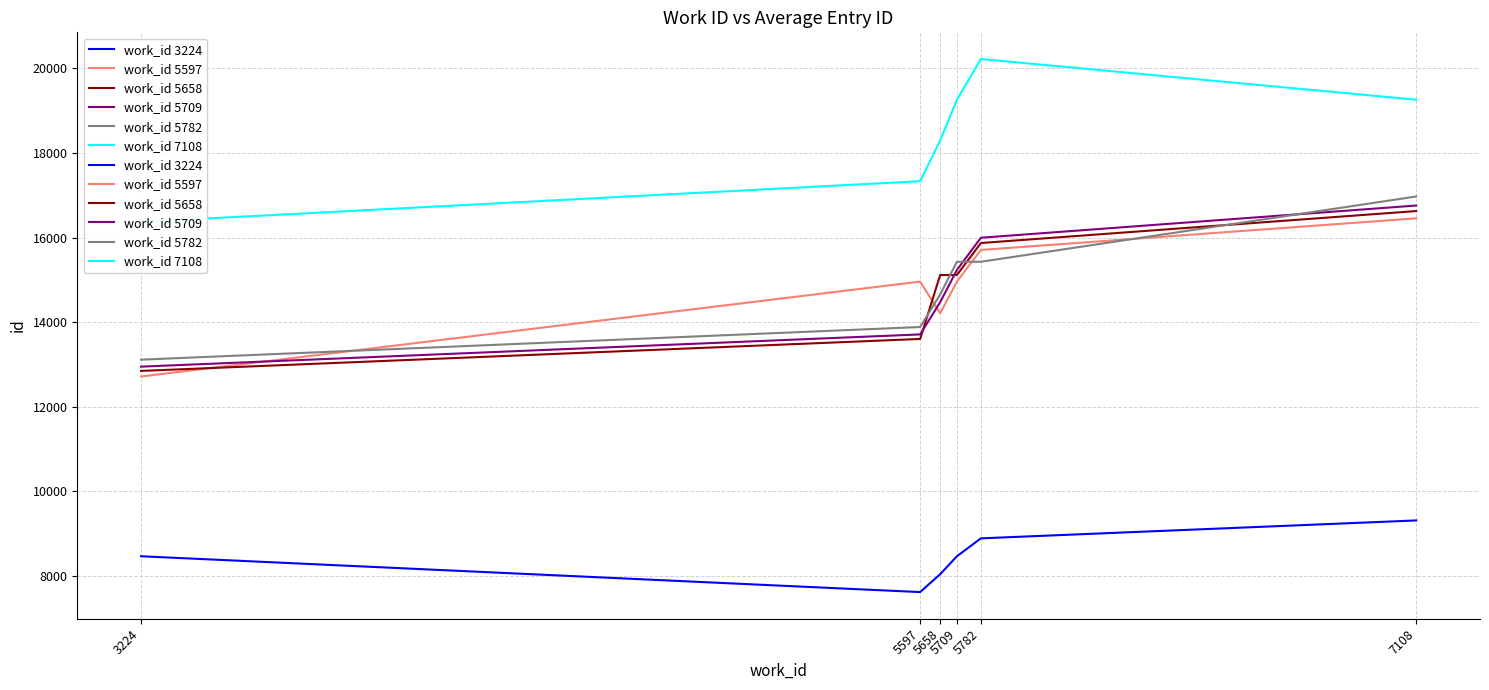

What is the value of the work_id 7108 point at the 3rd from the left?

18295.1